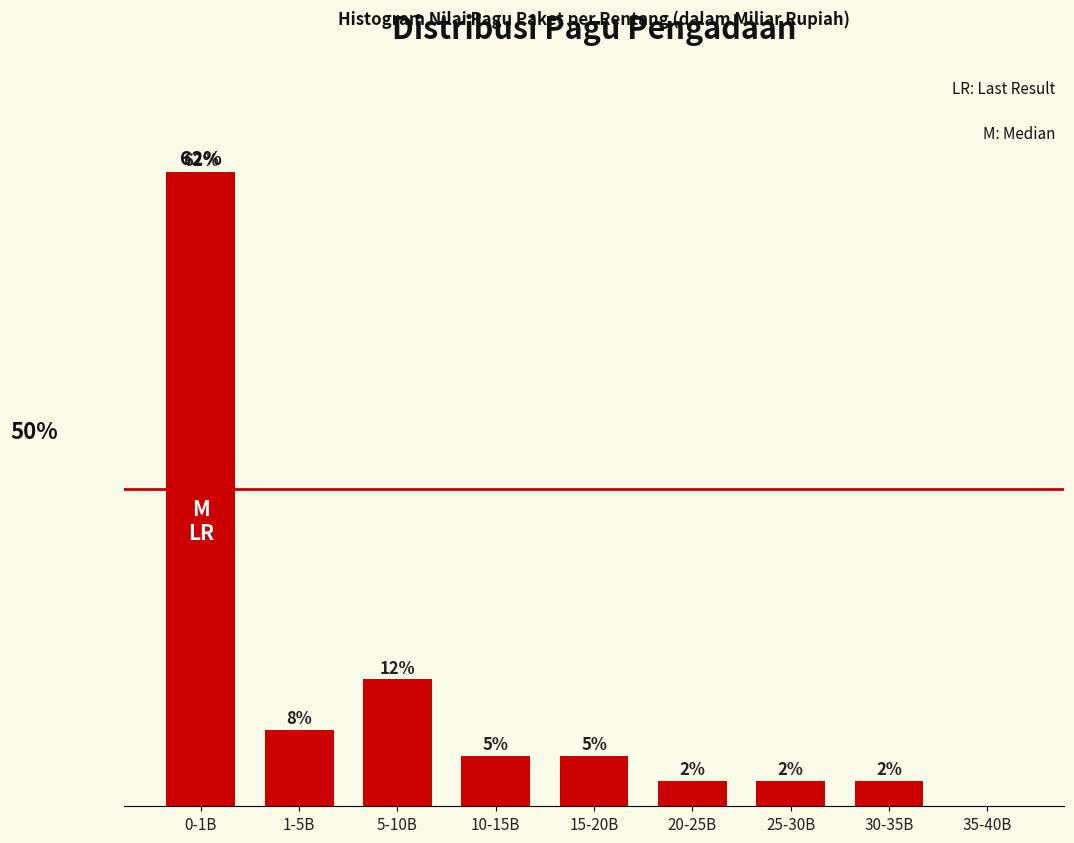

Between 25-30B and 5-10B, which is larger?

5-10B